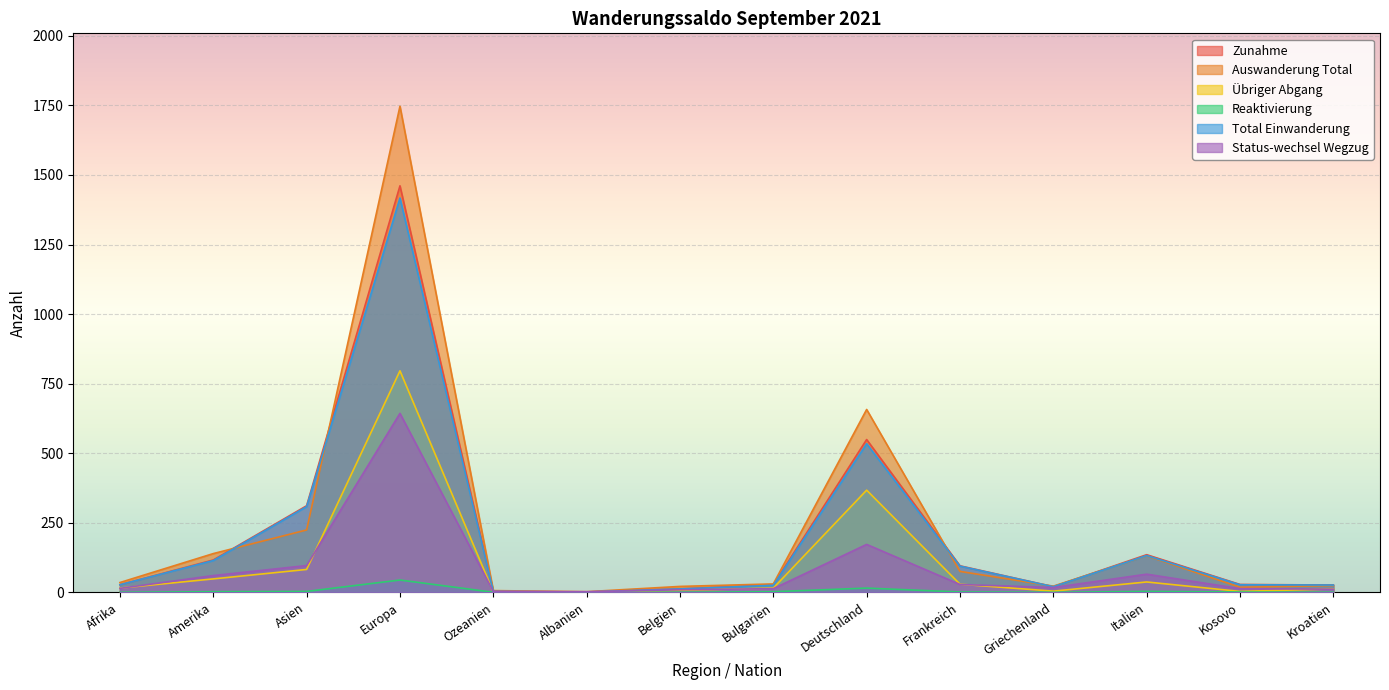

How many categories are shown in the chart?

14